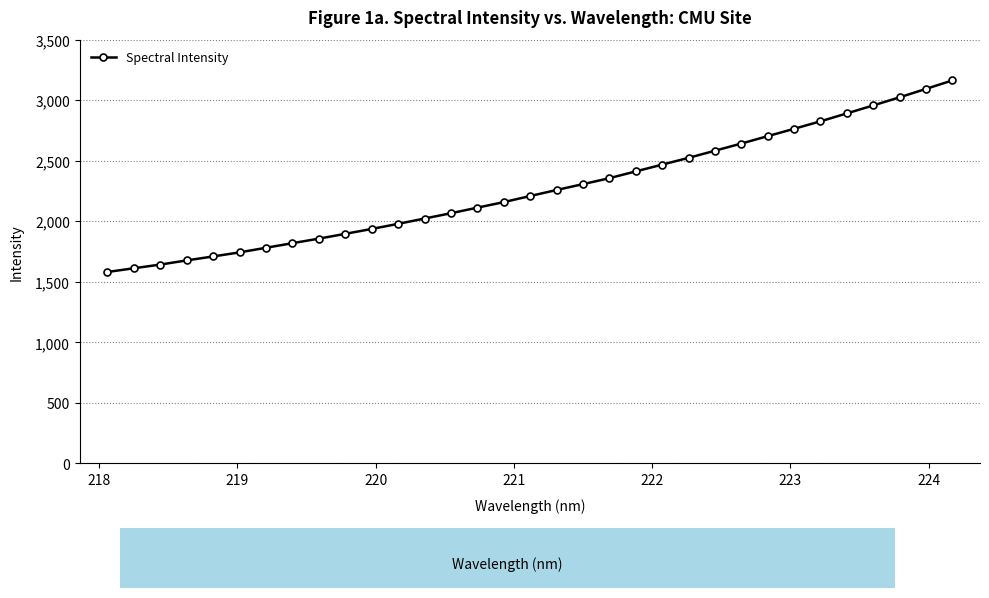

What is the greatest value displayed?

3163.3